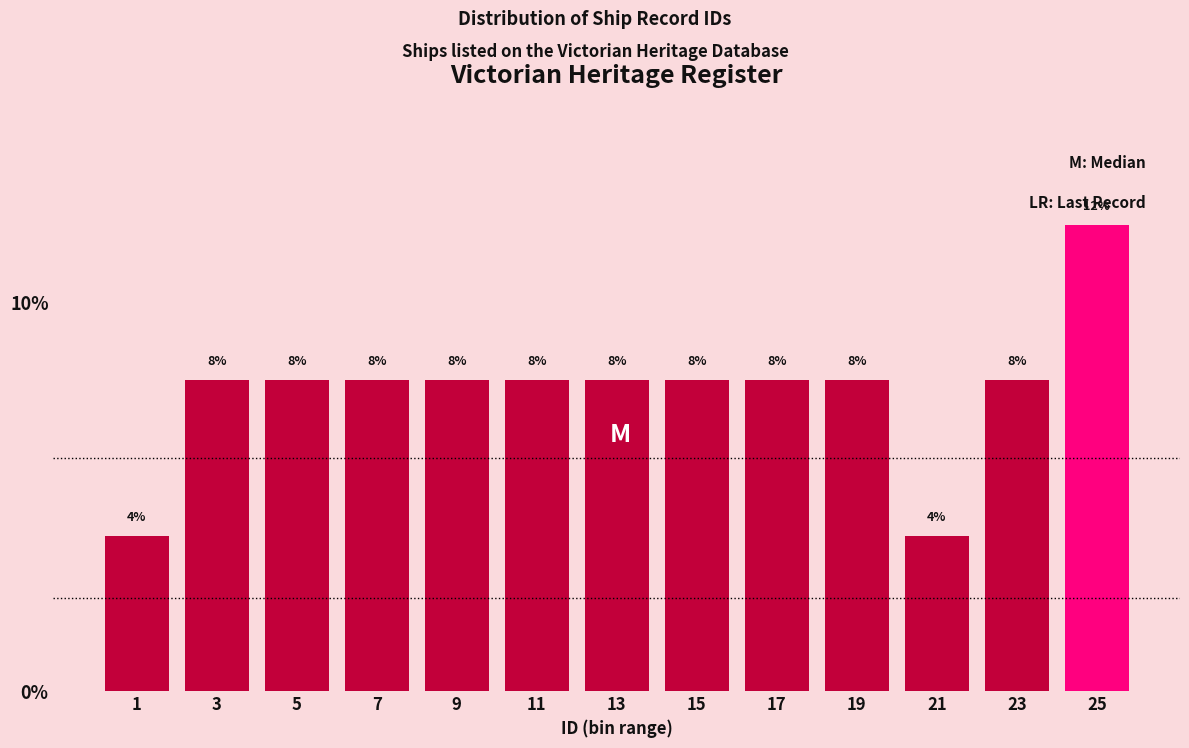

Which range on the x-axis has the tallest bar?

24 to 26